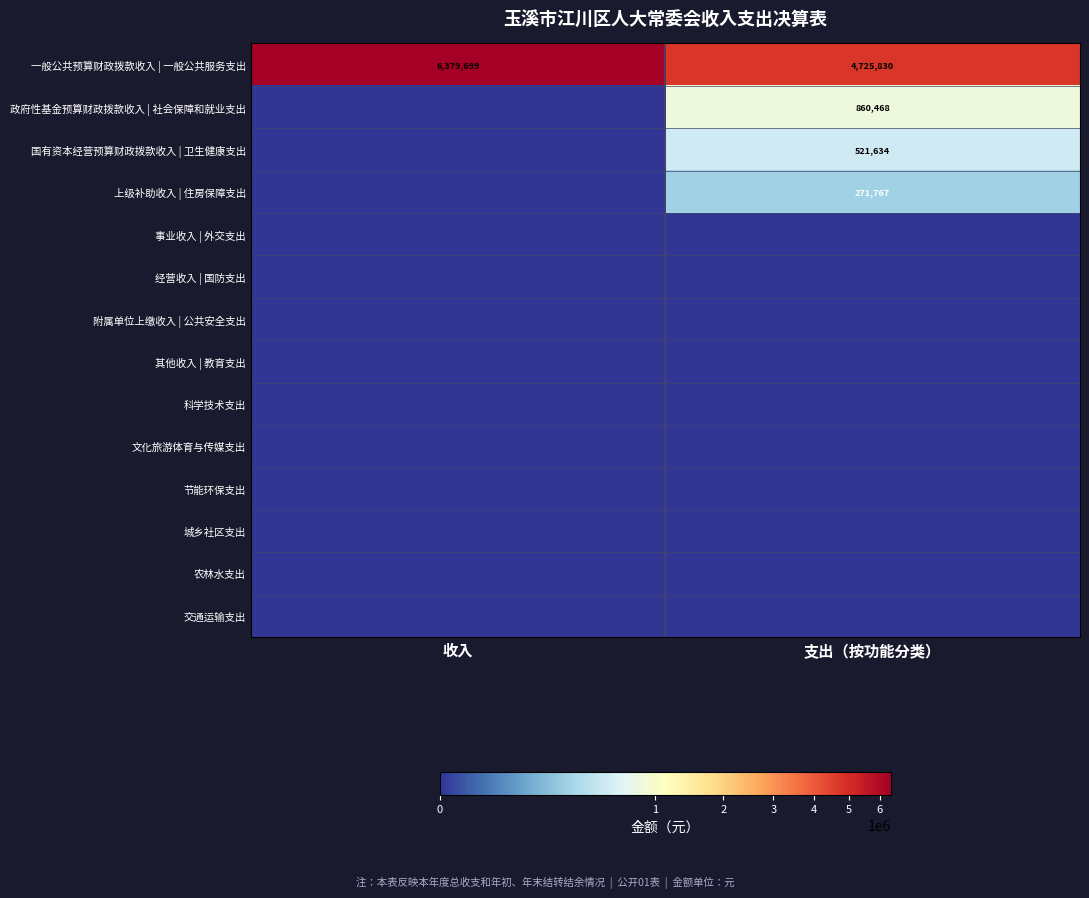

Is it true that 国有资本经营预算财政拨款收入 | 卫生健康支出 equals 521634 at 支出（按功能分类）?

True